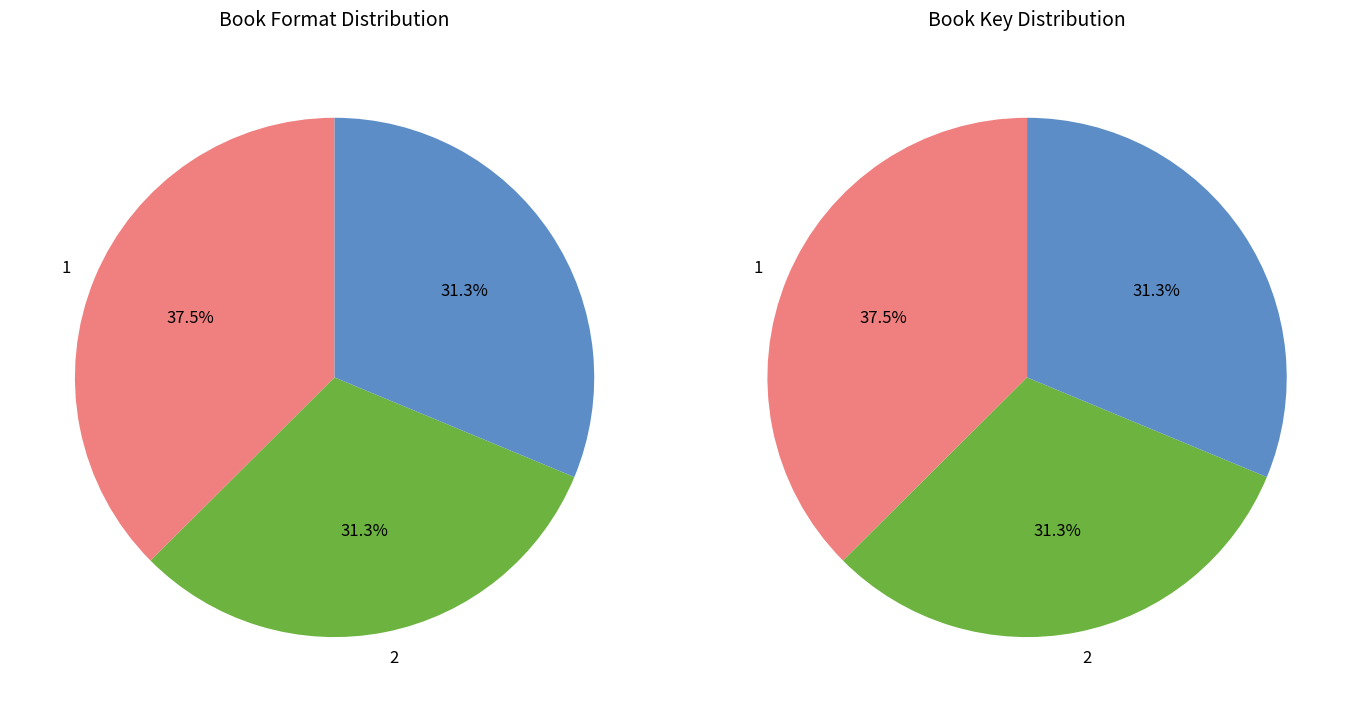

To the nearest percent, what is the combined percentage of  and 2?

63%